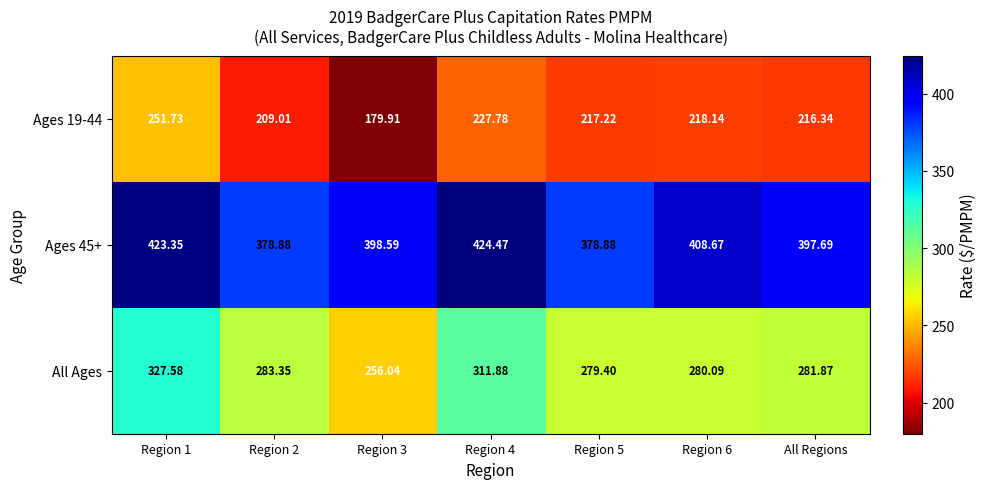

Rank the series by their average value, from lowest to highest.

Ages 19-44, All Ages, Ages 45+